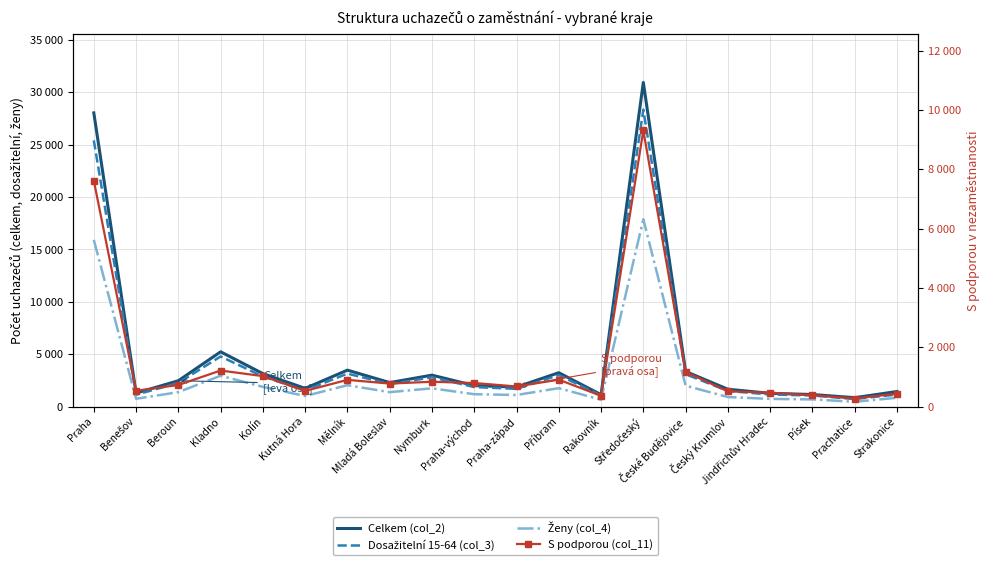

What is the value of the Ženy (col_4) point at the 3rd from the left?

1384